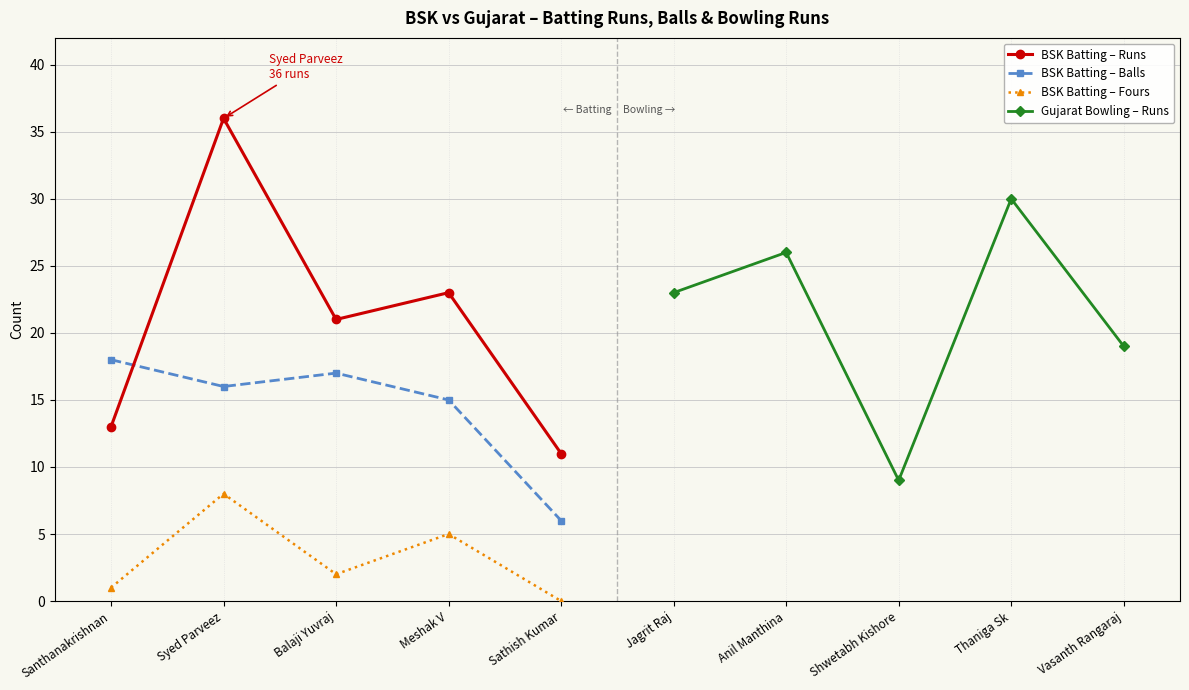

What is the value of the BSK Batting – Fours point at the 3rd from the left?

2.0